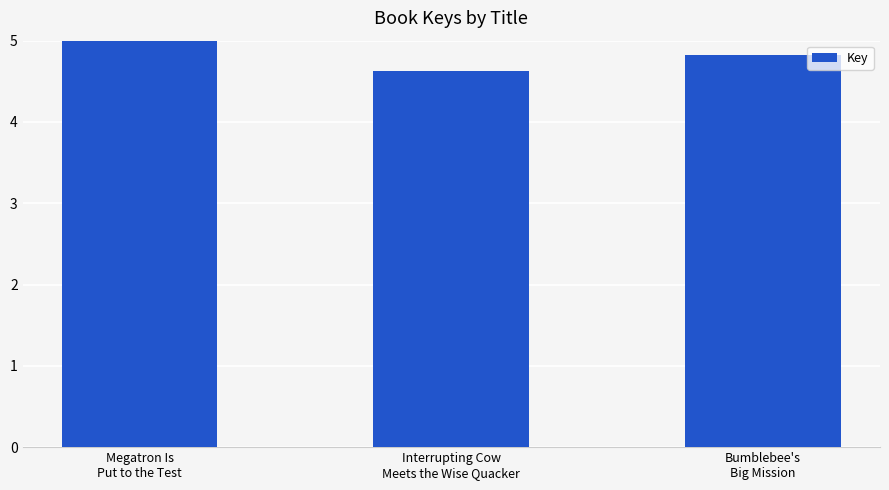

Approximately how many times larger is the value at Megatron Is
Put to the Test compared to Bumblebee's
Big Mission?

1.0